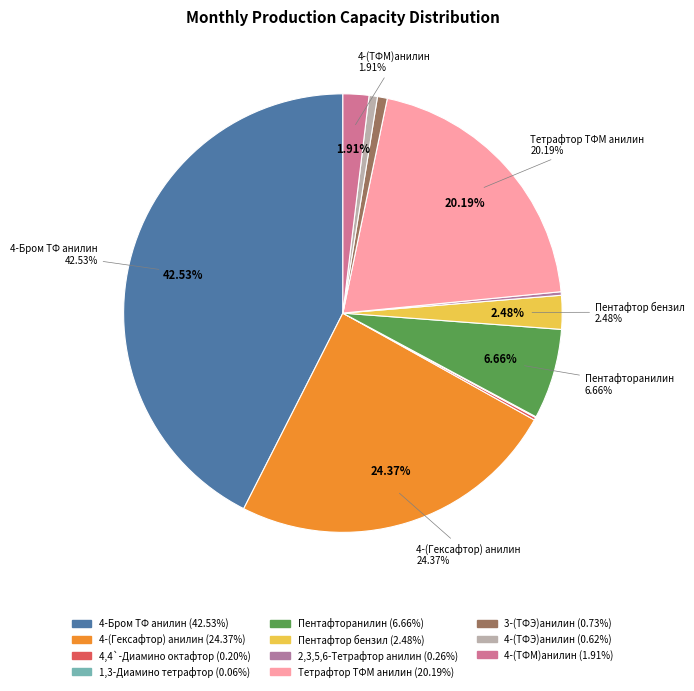

How many slices are in this pie chart?

11